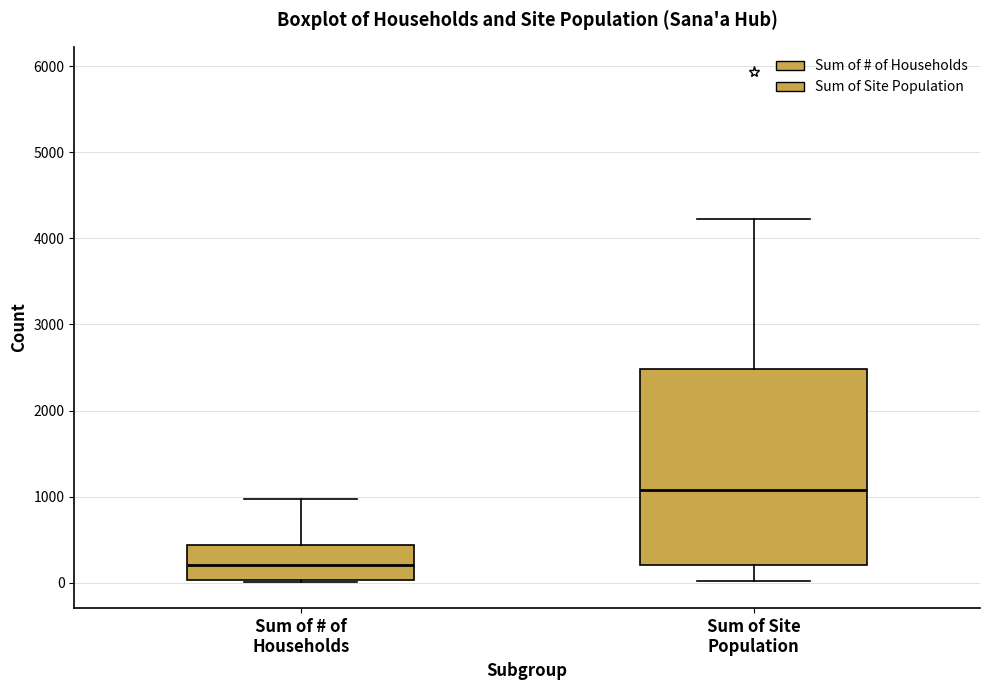

Which box's median line is the highest?

Sum of Site Population